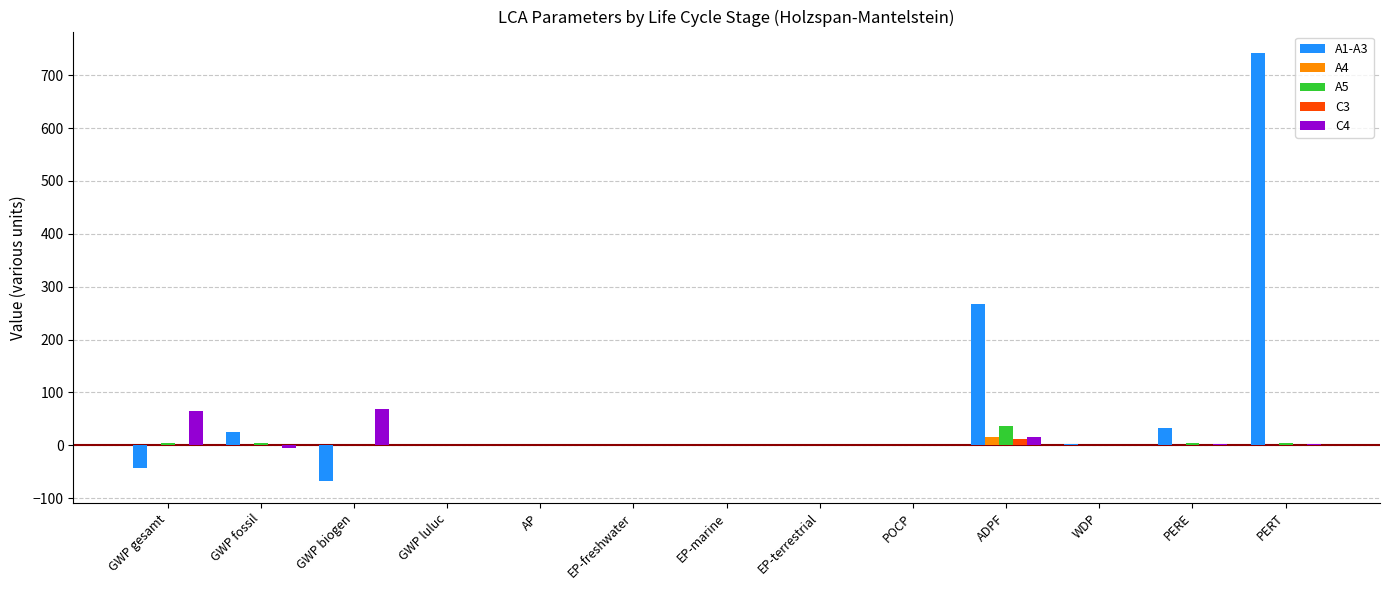

What is the average value of the A1-A3 series?

73.8